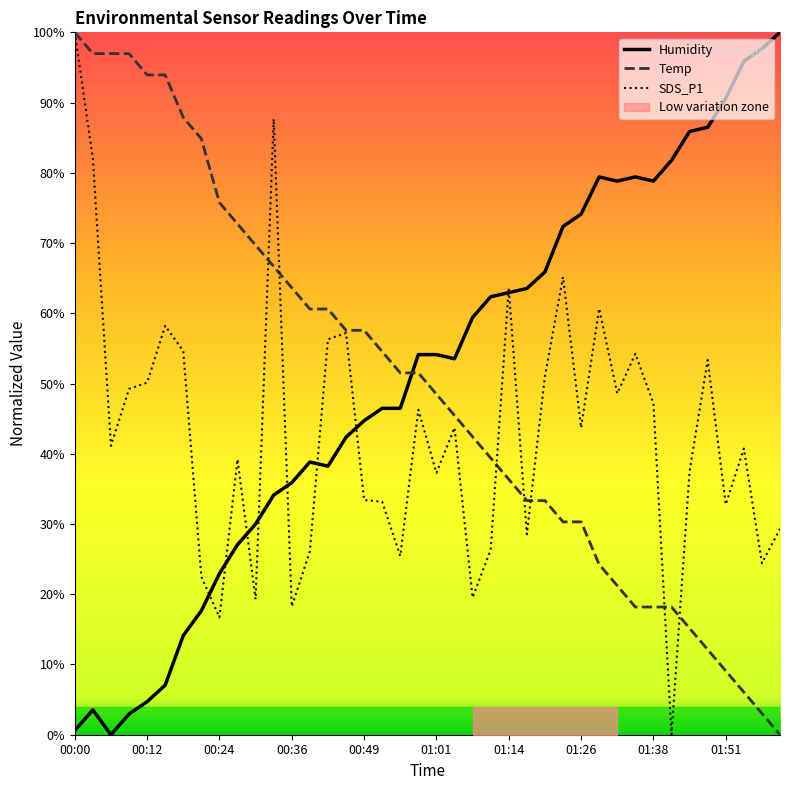

Reading right to left, transcribe all the data shown in this chart.

Temp: 02:01=0.0	01:58=3.0	01:55=6.1	01:51=9.1	01:48=12.1	01:45=15.2	01:42=18.2	01:38=18.2	01:35=18.2	01:32=21.2	01:29=24.2	01:26=30.3	01:23=30.3	01:20=33.3	01:17=33.3	01:14=36.4	01:11=39.4	01:07=42.4	01:04=45.5	01:01=48.5	00:58=51.5	00:55=51.5	00:52=54.5	00:49=57.6	00:46=57.6	00:43=60.6	00:40=60.6	00:36=63.6	00:33=66.7	00:30=69.7	00:27=72.7	00:24=75.8	00:21=84.8	00:18=87.9	00:15=93.9	00:12=93.9	00:09=97.0	00:06=97.0	00:03=97.0	00:00=100.0
Humidity: 02:01=100.0	01:58=97.6	01:55=95.9	01:51=90.6	01:48=86.5	01:45=85.9	01:42=81.8	01:38=78.8	01:35=79.4	01:32=78.8	01:29=79.4	01:26=74.1	01:23=72.4	01:20=65.9	01:17=63.5	01:14=62.9	01:11=62.4	01:07=59.4	01:04=53.5	01:01=54.1	00:58=54.1	00:55=46.5	00:52=46.5	00:49=44.7	00:46=42.4	00:43=38.2	00:40=38.8	00:36=35.9	00:33=34.1	00:30=30.0	00:27=27.1	00:24=22.9	00:21=17.6	00:18=14.1	00:15=7.1	00:12=4.7	00:09=2.9	00:06=0.0	00:03=3.5	00:00=0.6
SDS_P1: 02:01=29.3	01:58=24.4	01:55=40.7	01:51=32.8	01:48=53.3	01:45=37.5	01:42=0.0	01:38=47.2	01:35=54.2	01:32=48.6	01:29=60.7	01:26=43.7	01:23=65.2	01:20=51.0	01:17=28.5	01:14=63.6	01:11=26.3	01:07=19.5	01:04=43.7	01:01=37.3	00:58=46.3	00:55=25.4	00:52=33.2	00:49=33.4	00:46=57.2	00:43=56.3	00:40=26.1	00:36=18.3	00:33=87.7	00:30=19.3	00:27=39.2	00:24=16.7	00:21=22.5	00:18=54.6	00:15=58.2	00:12=50.1	00:09=49.2	00:06=41.1	00:03=82.0	00:00=100.0